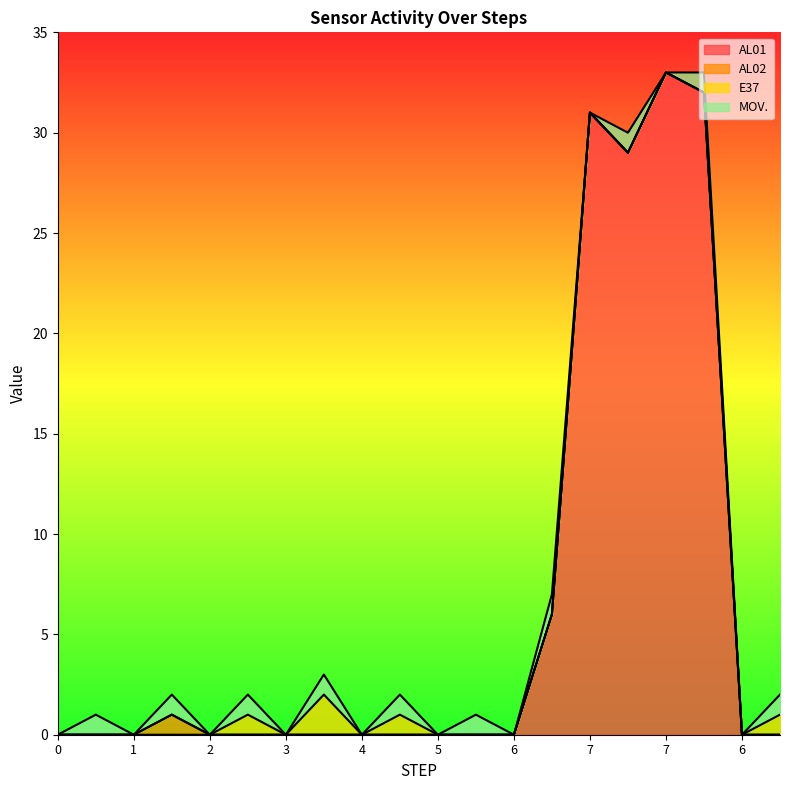

True or false: AL02 and AL01 intersect in this chart.

False